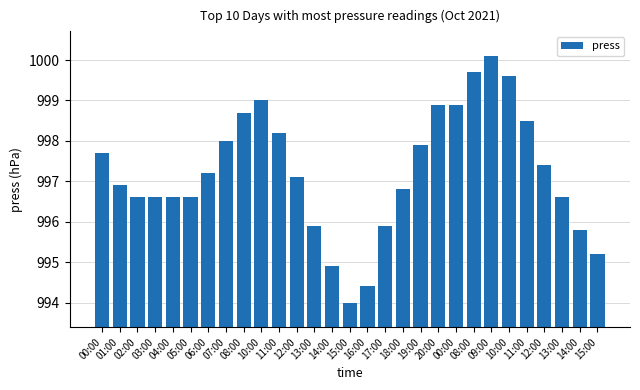

Count the number of data series in this chart.

1